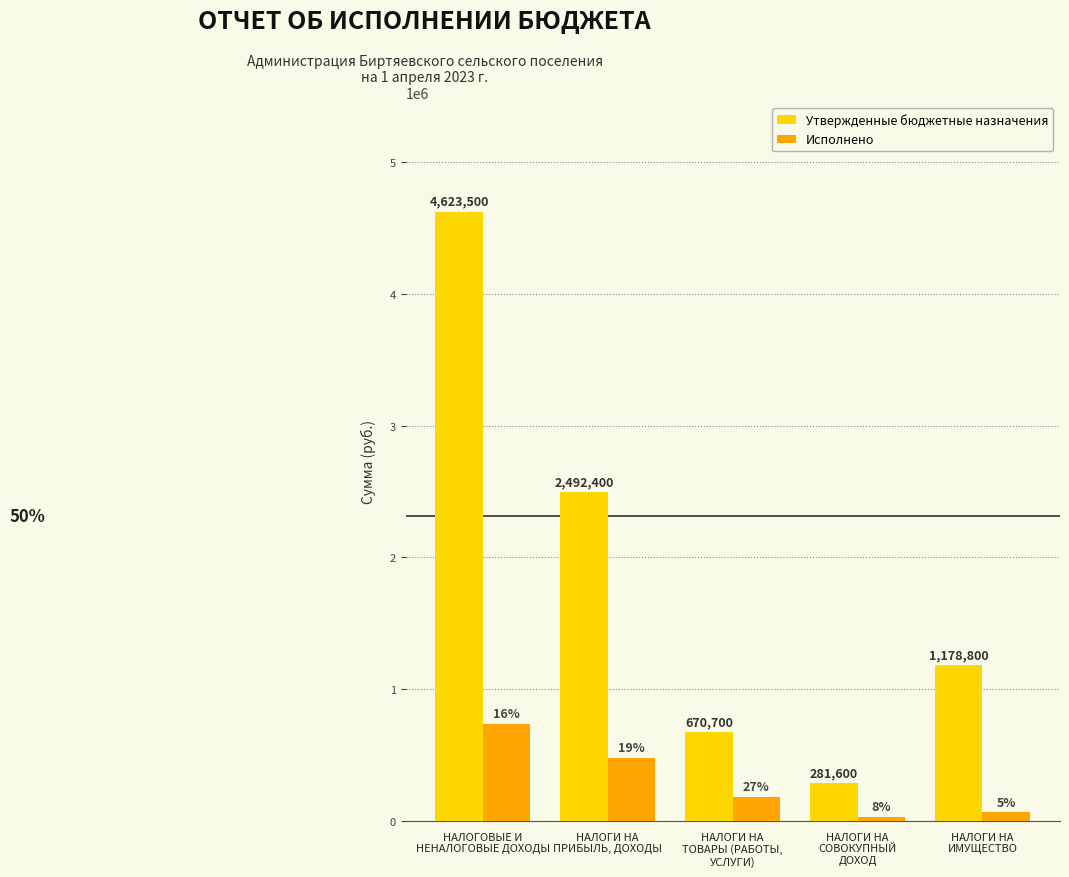

Rank the series by their maximum value, from highest to lowest.

Утвержденные бюджетные назначения, Исполнено